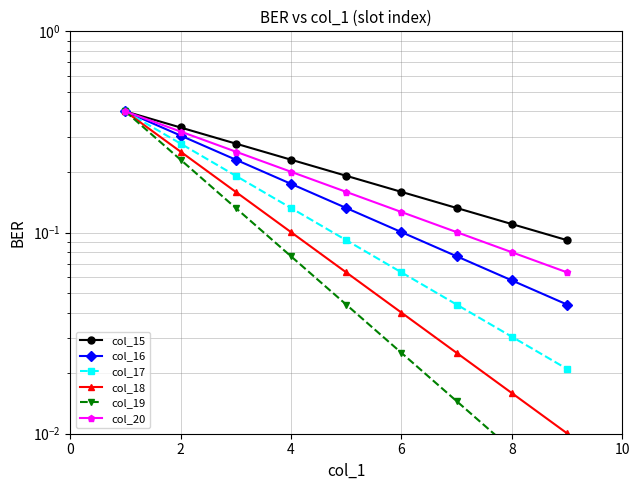

At which category does the chart reach its minimum across all series?

8